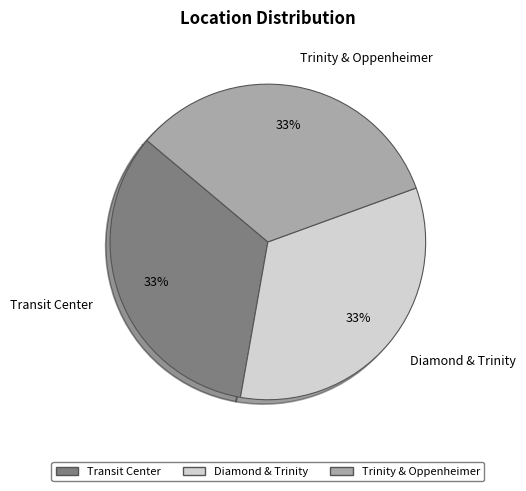

What is the ratio of the value at Trinity & Oppenheimer to the value at Transit Center?

1.0